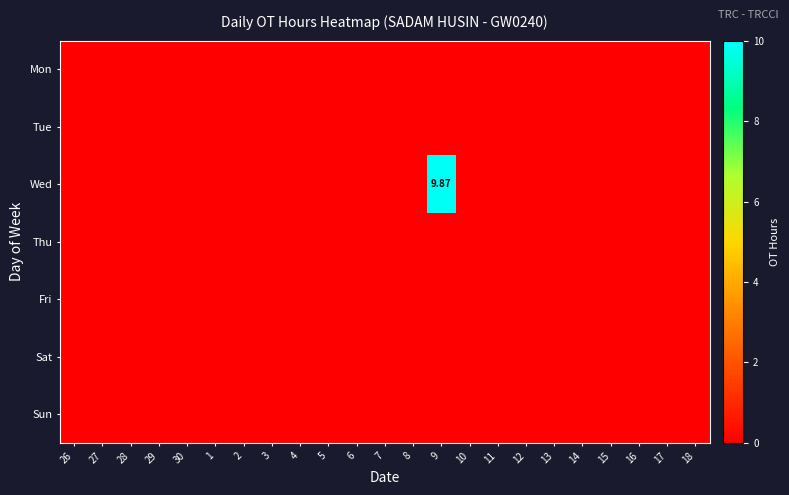

The Sat series shows 0.0 at 9. True or false?

True